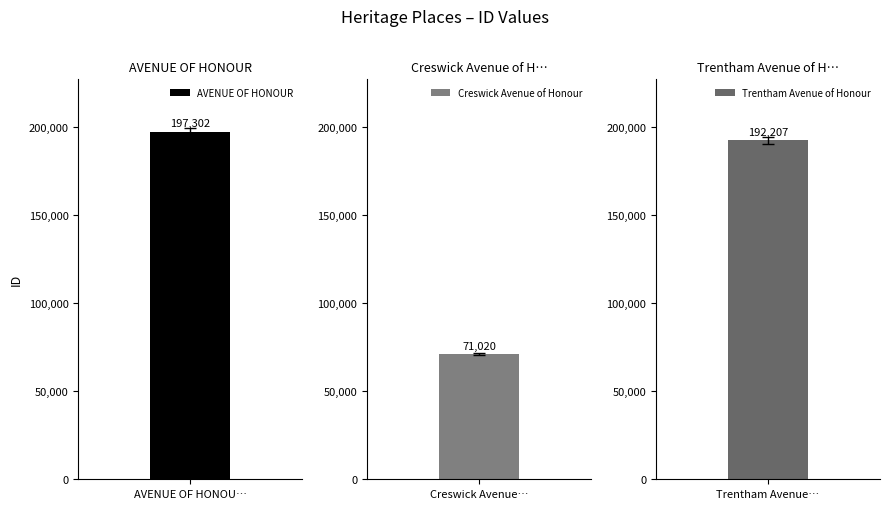

At which label does the data first exceed 192207?

AVENUE OF HONOUR